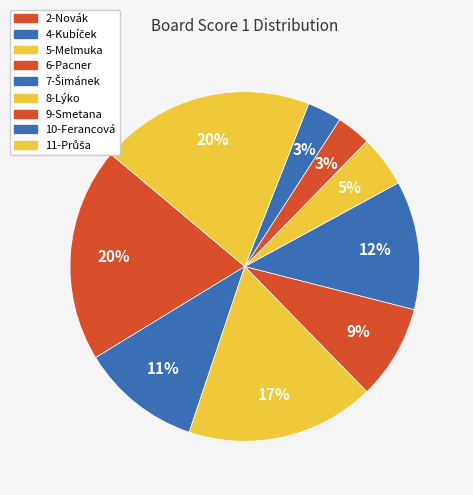

Count the number of slices in the pie.

9